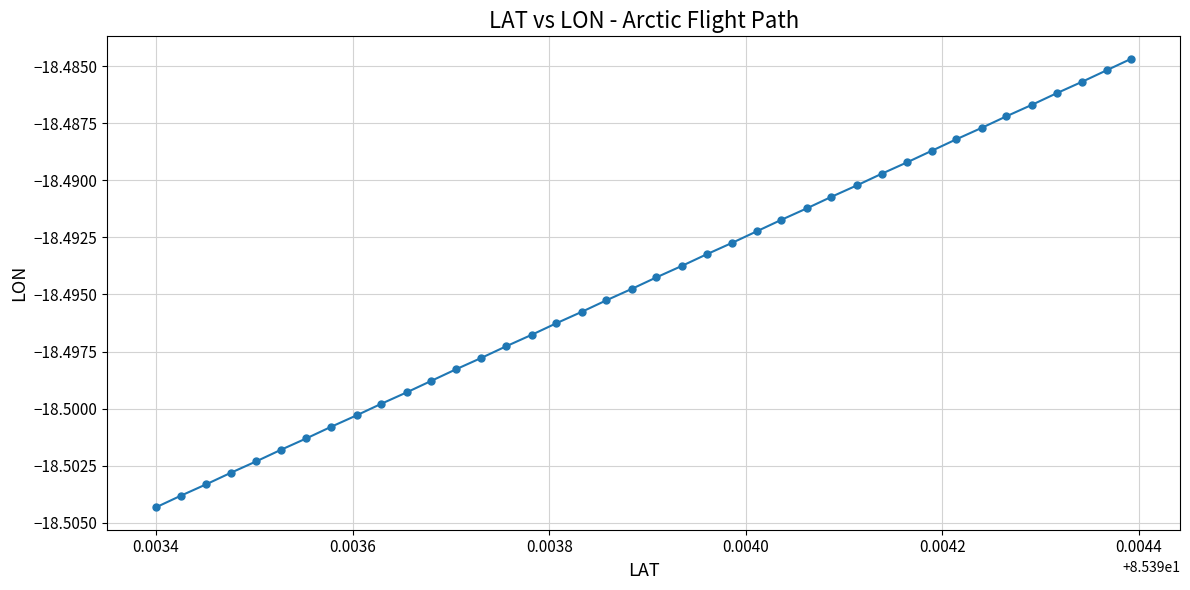

What is the sum of all values?

-739.8